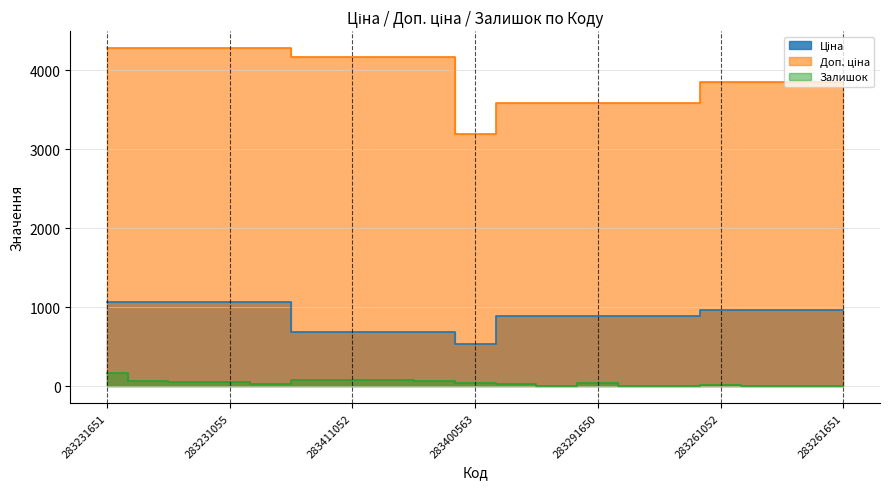

What is the minimum value for Ціна?

531.3